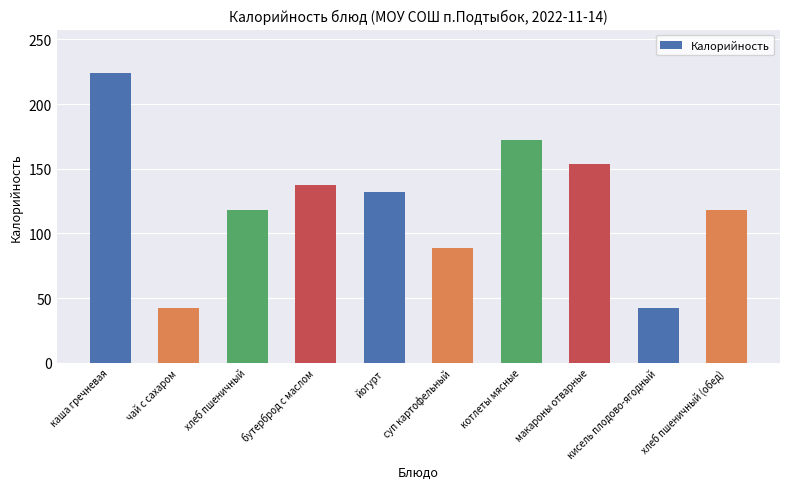

Approximately how many times larger is the value at суп картофельный compared to кисель плодово-ягодный?

2.1